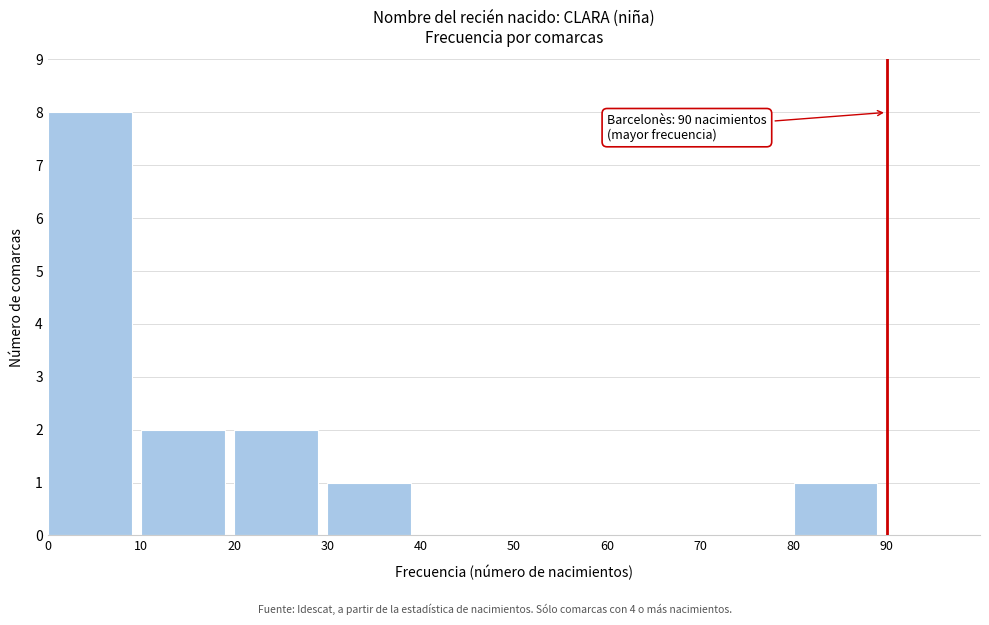

Which range on the x-axis has the tallest bar?

0 to 10